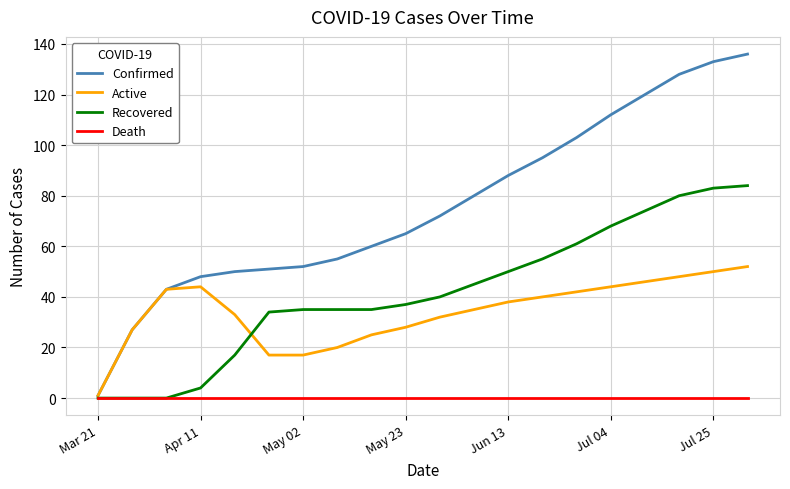

What are all the series names shown in the legend?

Confirmed, Active, Recovered, Death